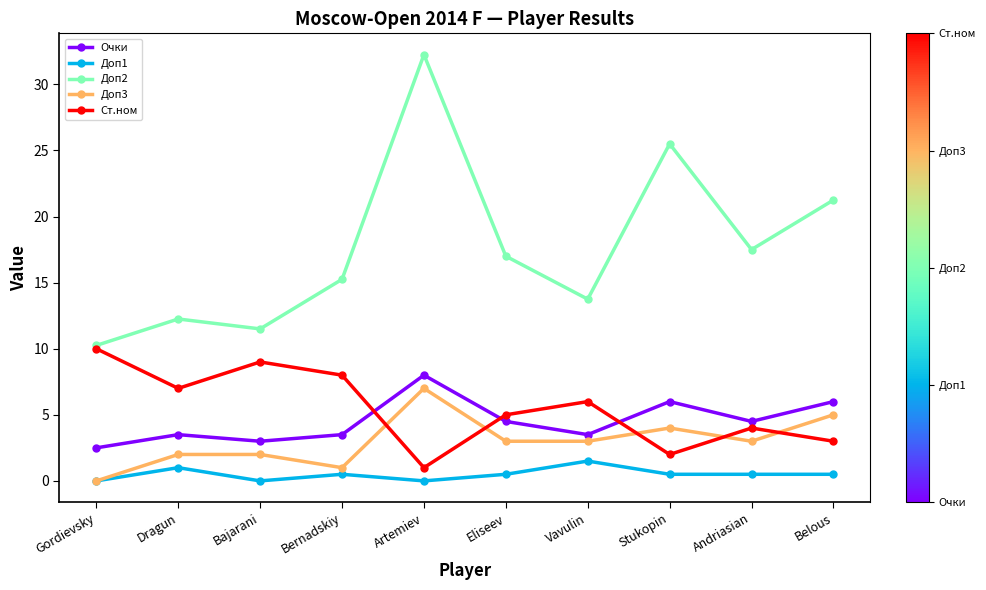

Which series has the widest spread of values?

Доп2